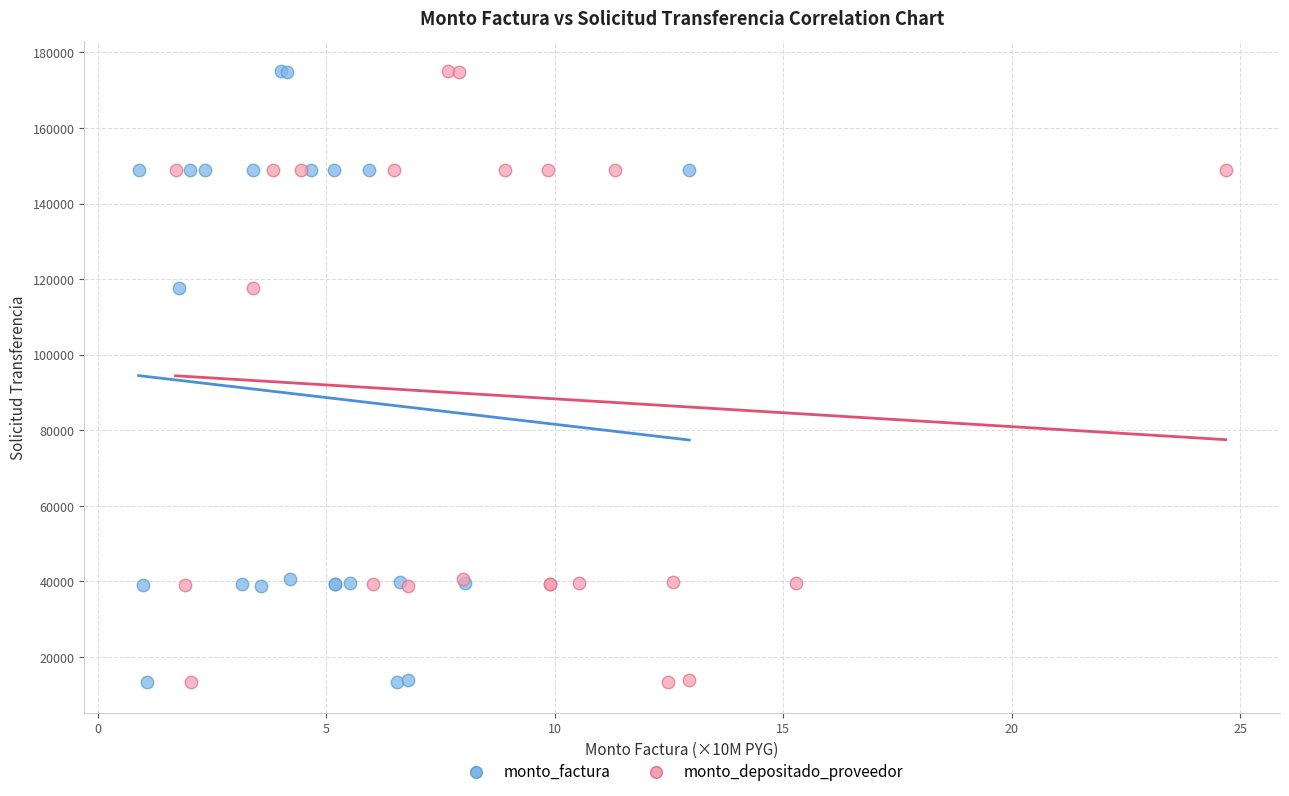

What are all the series names shown in the legend?

monto_factura, monto_depositado_proveedor